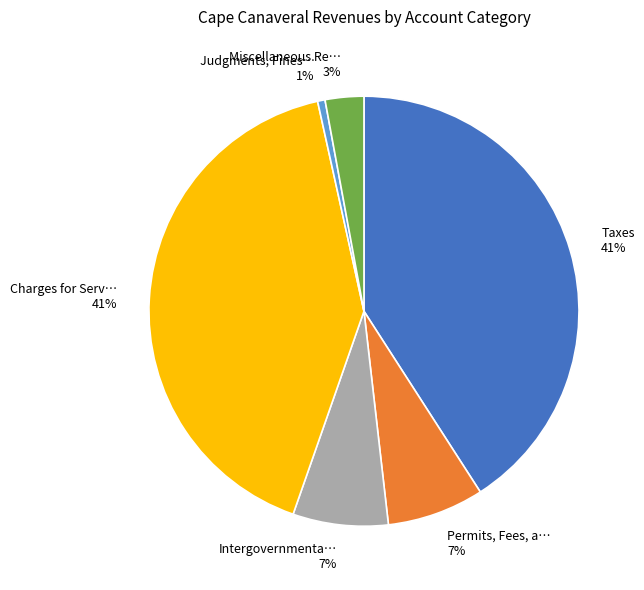

Is there a majority slice in this chart?

No